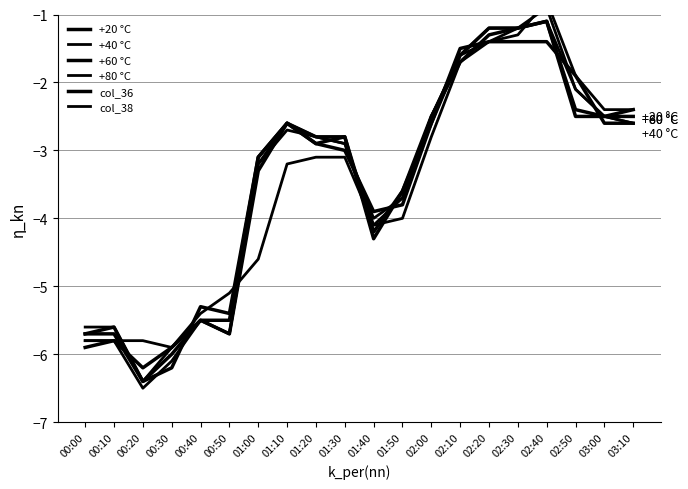

What is the approximate value of col_38 at 00:40?

-5.5